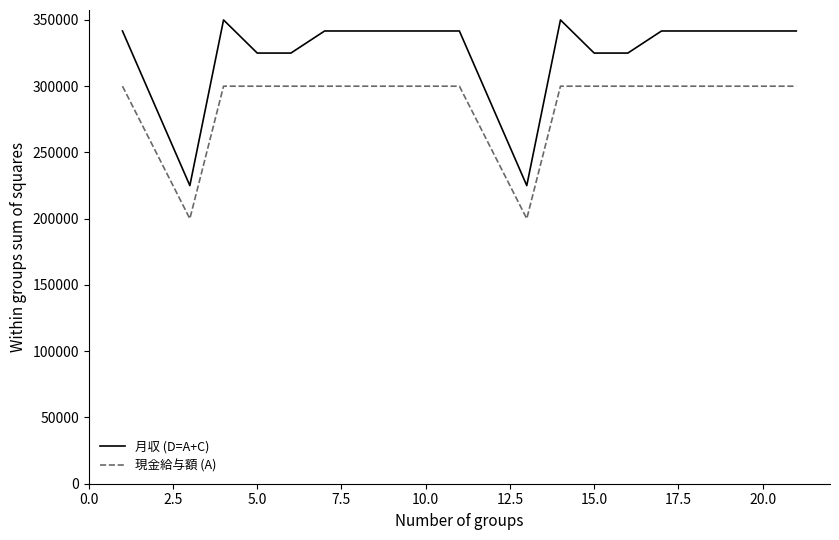

True or false: 現金給与額 (A) and 月収 (D=A+C) intersect in this chart.

False